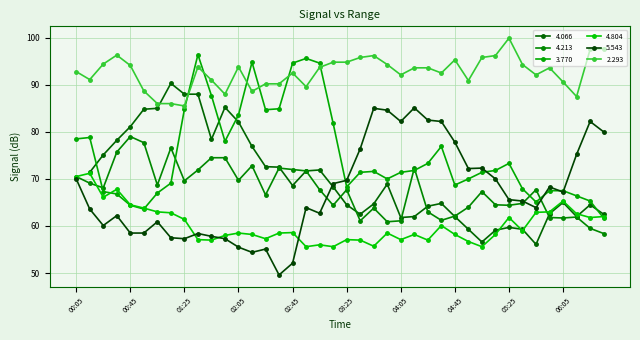

What is the highest value of the 3.770 series?

96.4